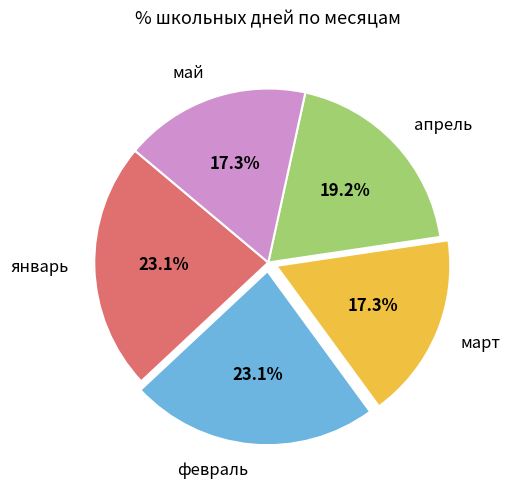

What is the ratio of the value at май to the value at март?

1.0